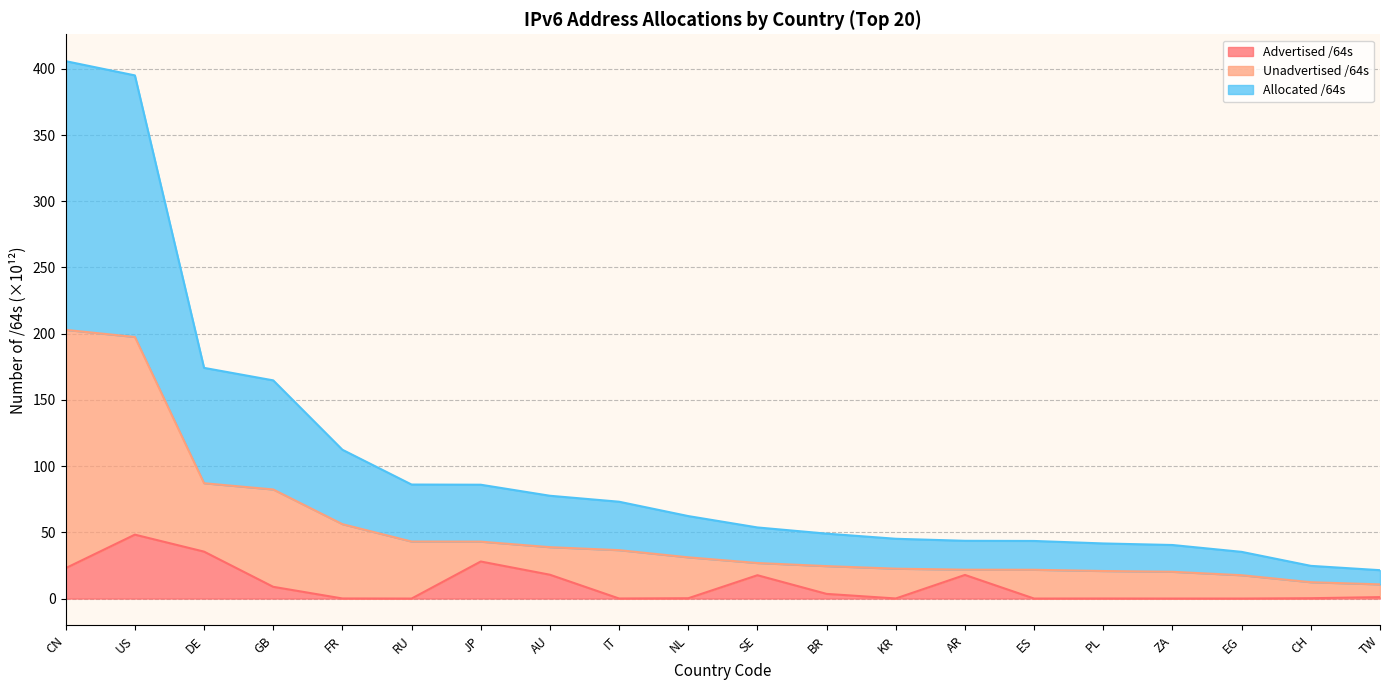

What is the spread (max minus min) of values at CH?

12.1